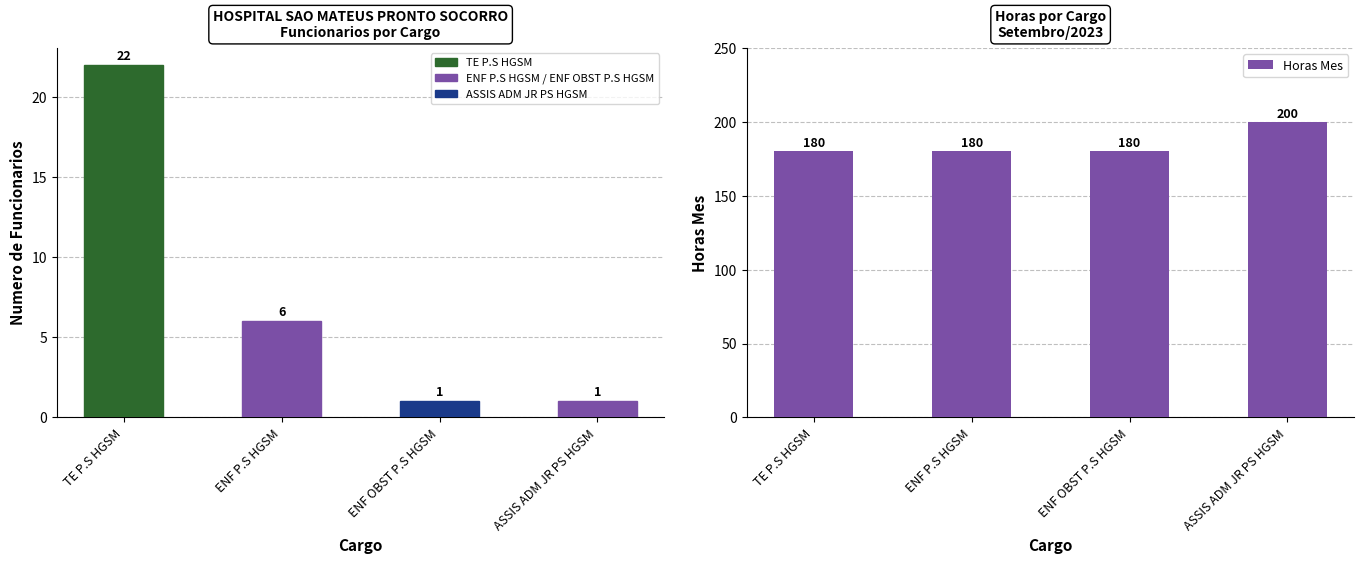

Reading left to right, extract all data points from this chart.

TE P.S HGSM: 22	6	1	1
Horas Mes: 180	180	180	200